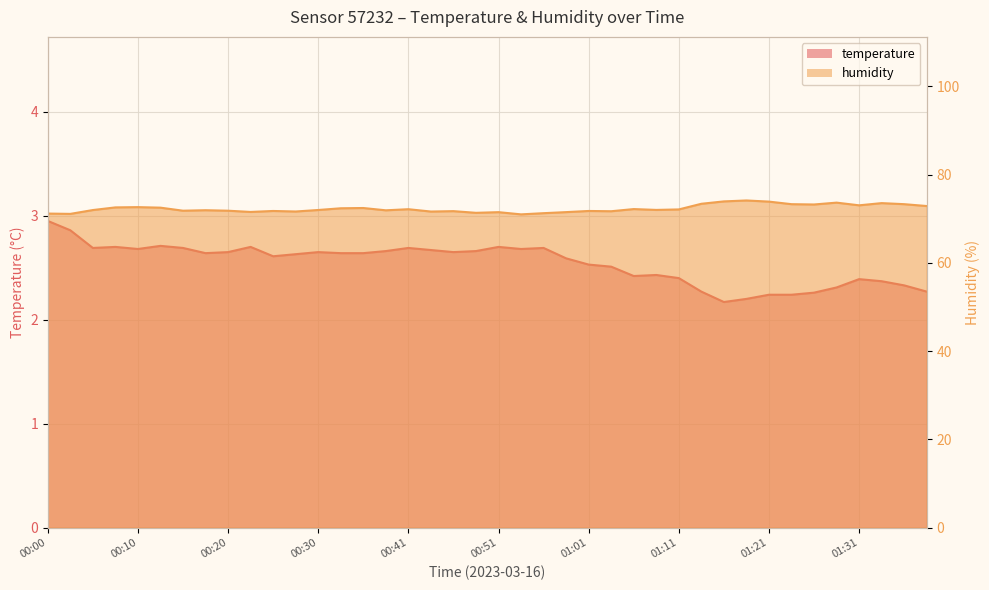

What are all the series names shown in the legend?

temperature, humidity